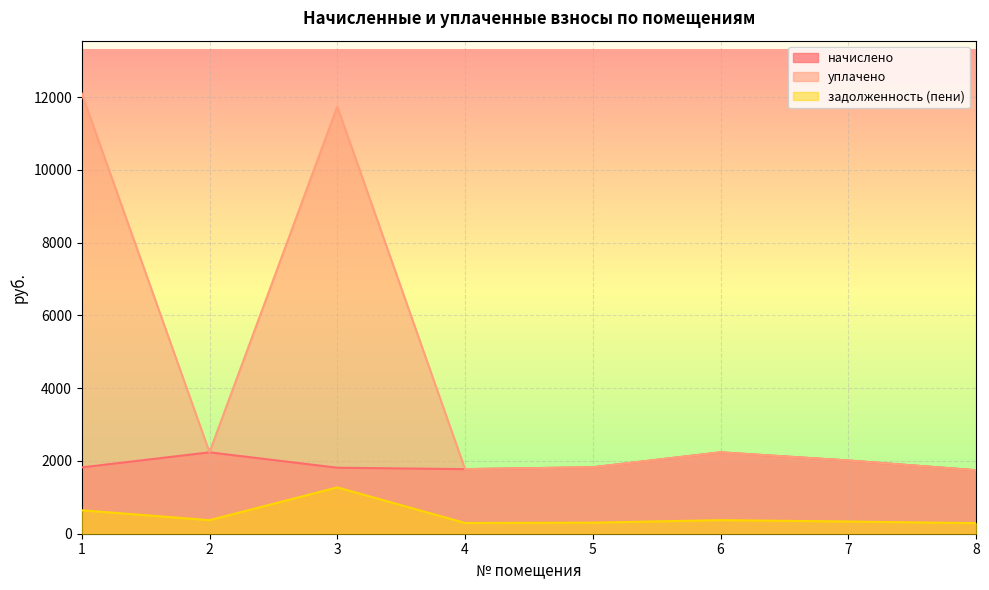

Reading right to left, transcribe all the data shown in this chart.

начислено: 8=1745.3	7=2013.1	6=2237.8	5=1827.4	4=1775.5	3=1814.4	2=2237.8	1=1823.0
уплачено: 8=1745.3	7=2013.1	6=2237.8	5=1827.4	4=1775.5	3=11743.2	2=2237.8	1=12103.0
задолженность (пени): 8=290.9	7=335.5	6=373.0	5=304.6	4=295.9	3=1273.7	2=373.0	1=645.0